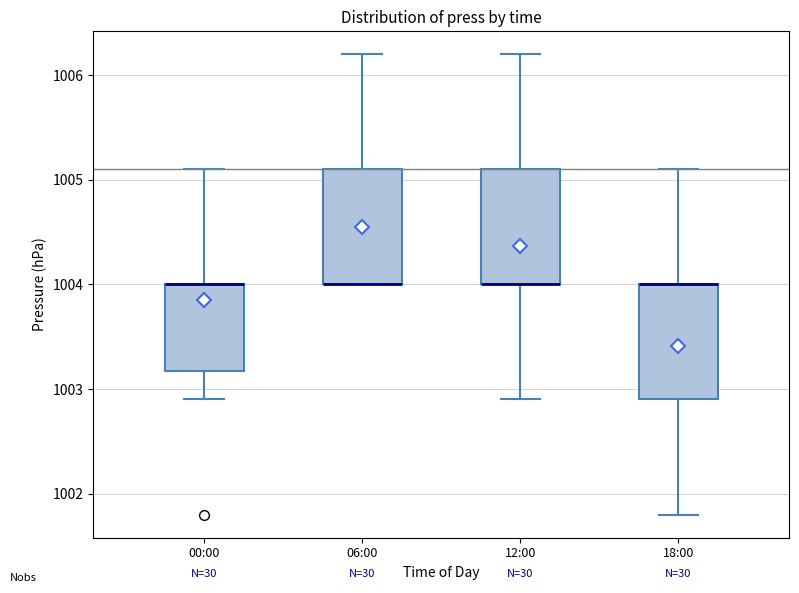

Reading left to right, transcribe this box plot: for each box, give where its median line is, the range the box spans, and where its two whiskers end, as read against the y-axis. The values are not printed on the chart, so give them approximately, as read against the axis.

00:00: median 1004.0 (drawn on the box's upper edge), box 1003.2 to 1004.0, whiskers 1002.9 to 1005.1
06:00: median 1004.0 (drawn on the box's lower edge), box 1004.0 to 1005.1, whiskers 1004.0 to 1006.2
12:00: median 1004.0 (drawn on the box's lower edge), box 1004.0 to 1005.1, whiskers 1002.9 to 1006.2
18:00: median 1004.0 (drawn on the box's upper edge), box 1002.9 to 1004.0, whiskers 1001.8 to 1005.1